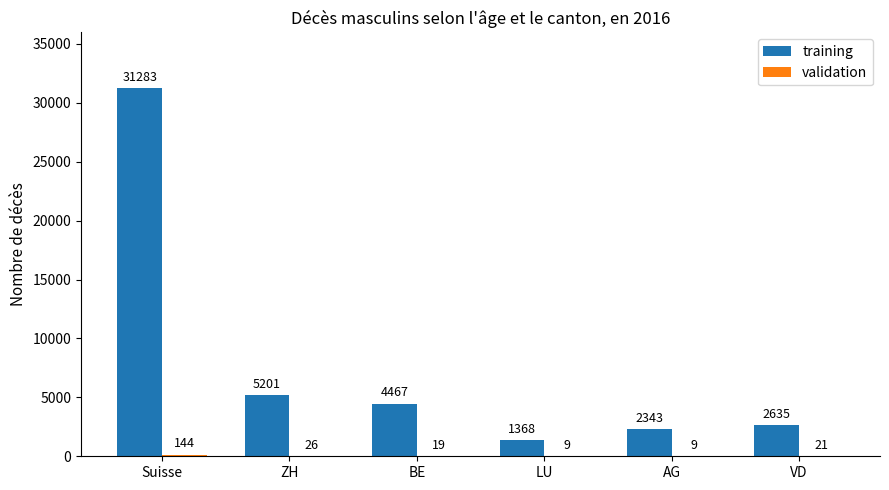

At which label is training closest to 16325?

ZH